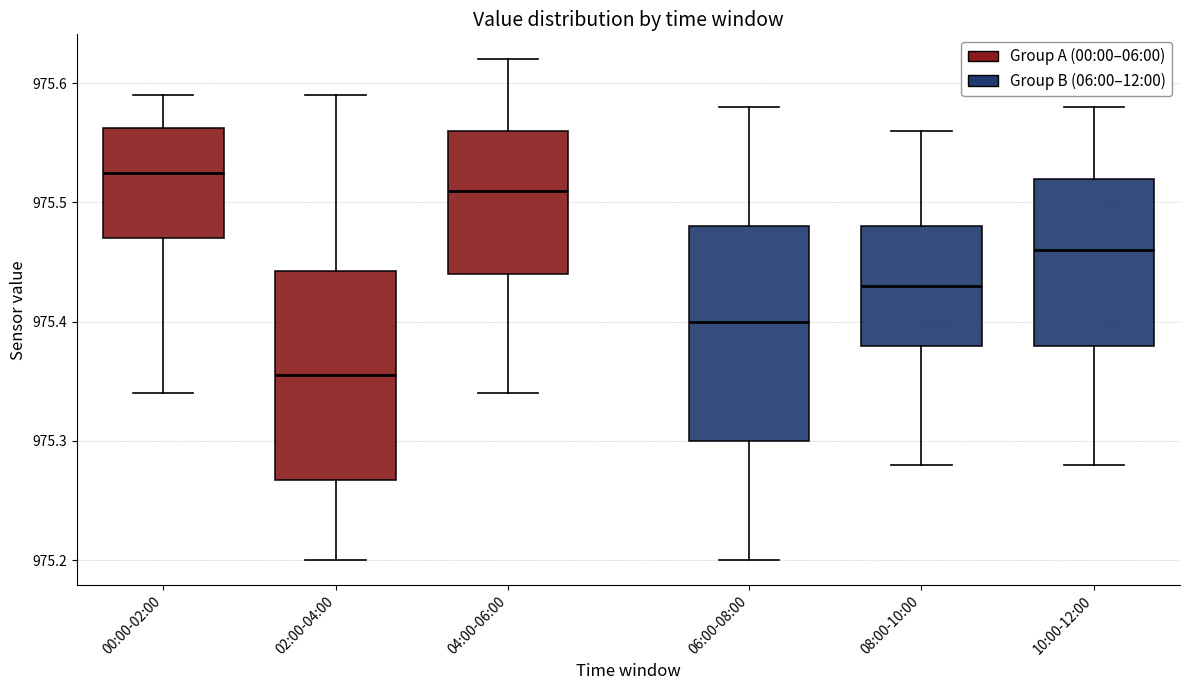

Where does the lower whisker of the box for 00:00-02:00 end on the y-axis? The values are not printed on the chart, so give them approximately, as read against the axis.

975.34